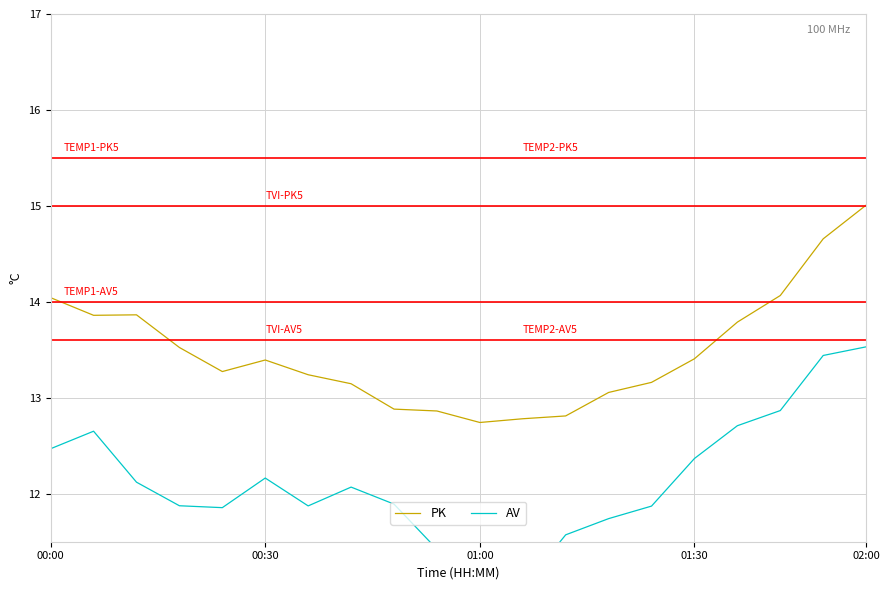

The PK series shows 12.7 at 01:00. True or false?

True